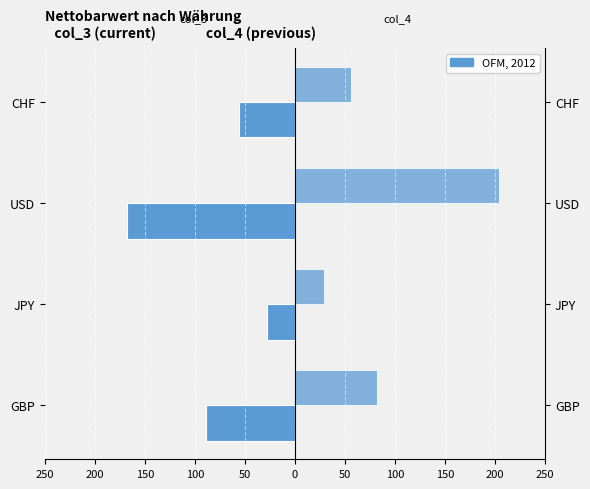

What is the smallest value displayed?

-167.8